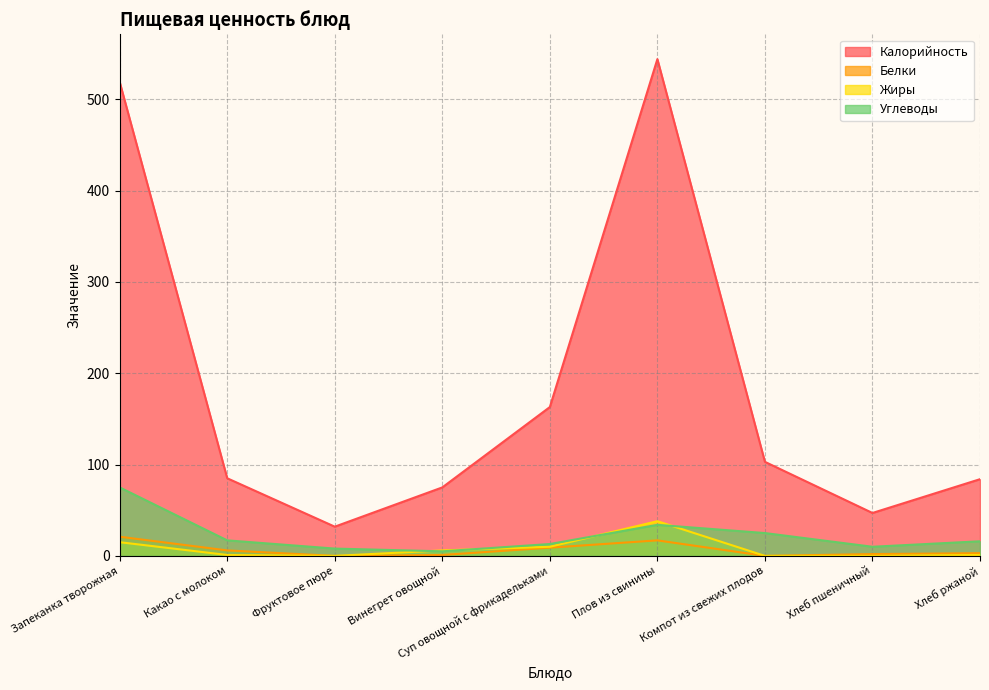

Reading left to right, what are all the values shown in this chart?

Калорийность: Запеканка творожная=519	Какао с молоком=85	Фруктовое пюре=32	Винегрет овощной=75	Суп овощной с фрикадельками=163	Плов из свинины=544	Компот из свежих плодов=103	Хлеб пшеничный=47	Хлеб ржаной=84
Белки: Запеканка творожная=21	Какао с молоком=6	Фруктовое пюре=0	Винегрет овощной=1	Суп овощной с фрикадельками=9	Плов из свинины=17	Компот из свежих плодов=0	Хлеб пшеничный=2	Хлеб ржаной=3
Жиры: Запеканка творожная=15	Какао с молоком=1	Фруктовое пюре=0	Винегрет овощной=6	Суп овощной с фрикадельками=10	Плов из свинины=38	Компот из свежих плодов=0	Хлеб пшеничный=0	Хлеб ржаной=1
Углеводы: Запеканка творожная=75	Какао с молоком=17	Фруктовое пюре=8	Винегрет овощной=5	Суп овощной с фрикадельками=13	Плов из свинины=34	Компот из свежих плодов=25	Хлеб пшеничный=10	Хлеб ржаной=16